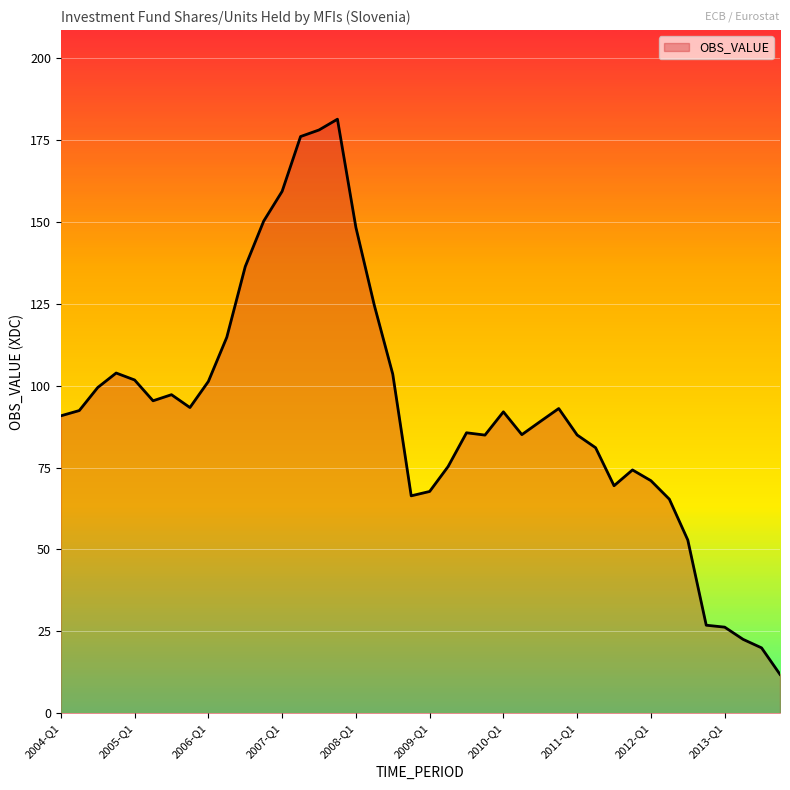

What is the maximum value shown in the chart?

181.3